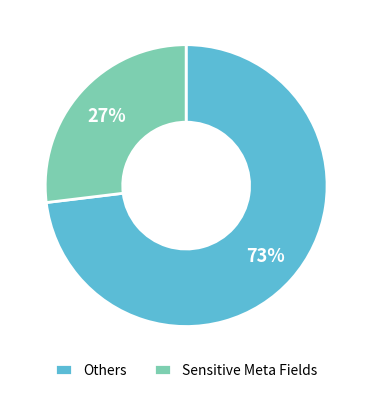

Does any single category account for the majority?

Yes